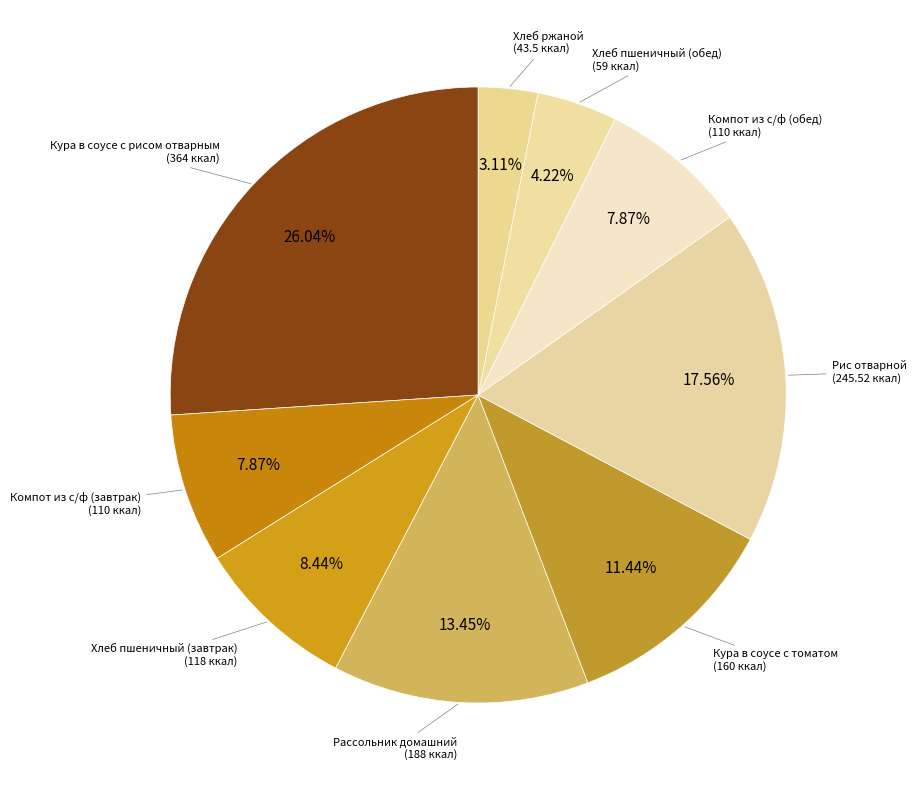

Is there any slice that represents more than half of the pie?

No